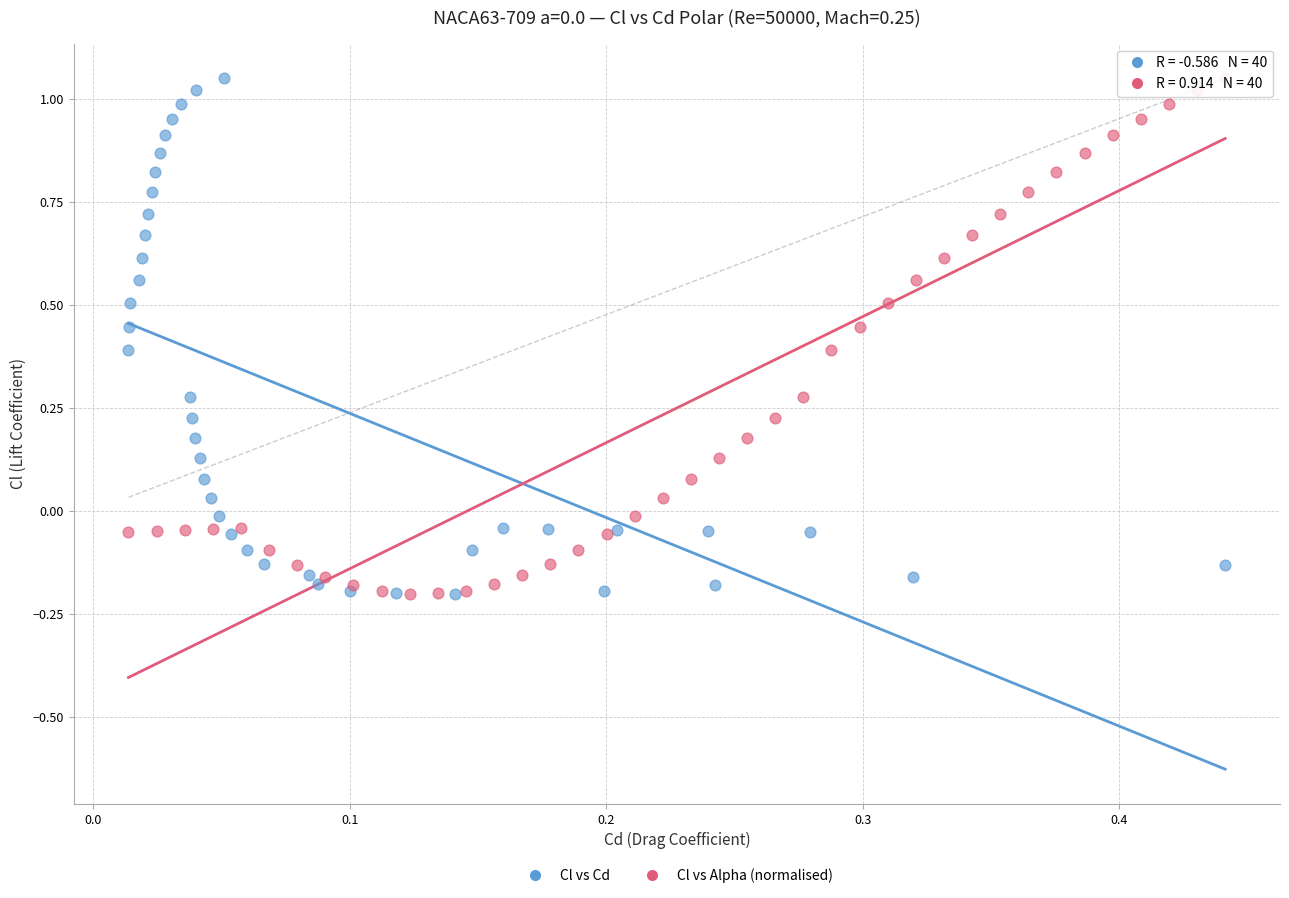

What are all the series names shown in the legend?

Cl vs Cd, Cl vs Alpha (normalised)